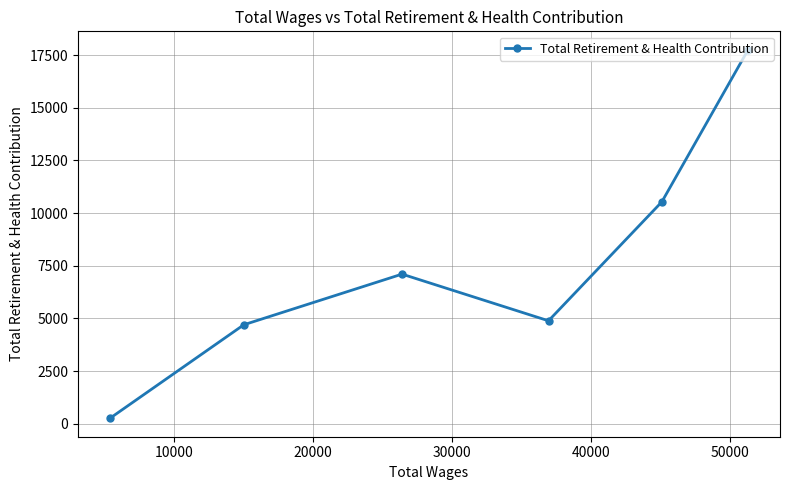

How many points are lower than both their immediate neighbors (excluding endpoints)?

1